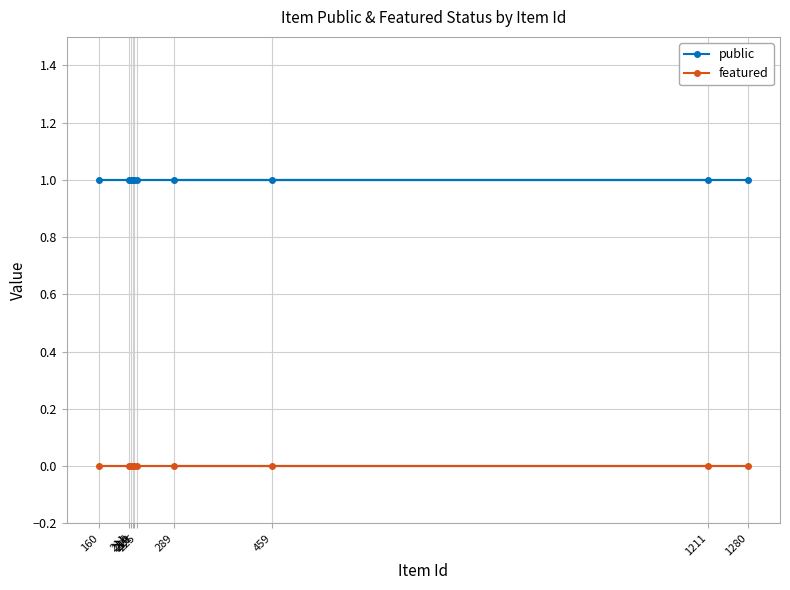

True or false: featured and public cross at least once.

False